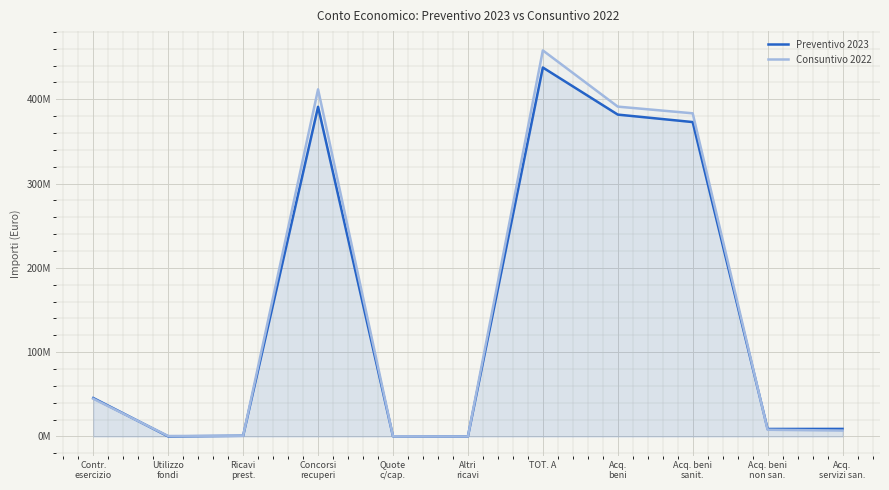

What is the sum of all Consuntivo 2022 values?

1705269705